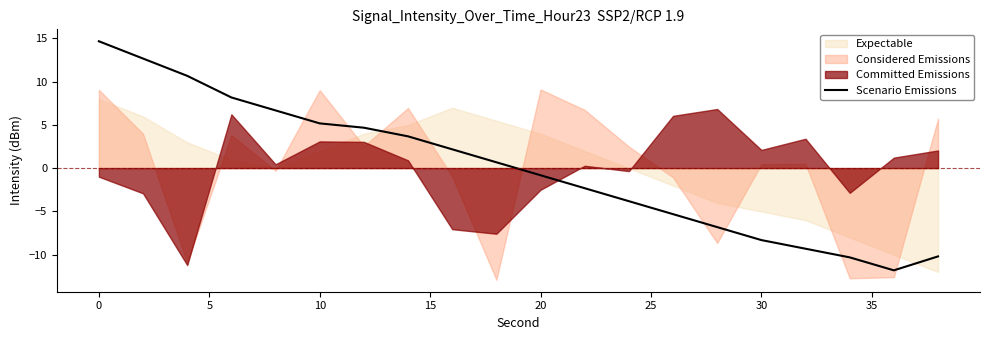

What is the maximum value for Scenario Emissions?

14.7